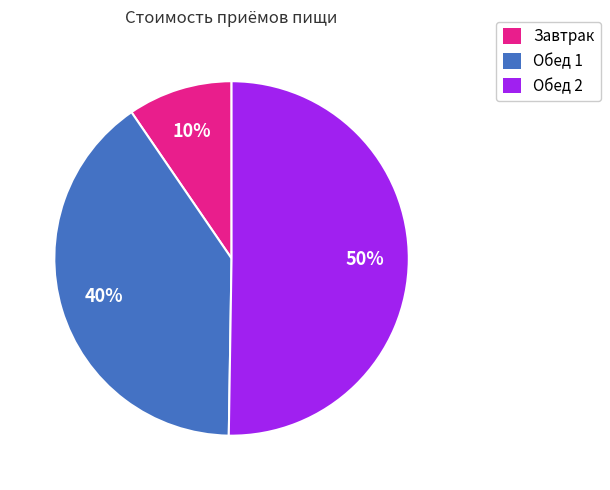

To the nearest percent, what is the average slice percentage?

33%